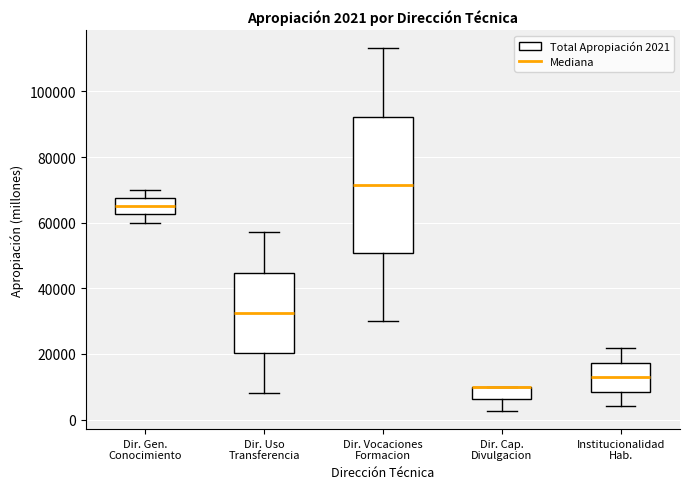

Which box is the tallest, from its lower edge to its upper edge?

Dir. Vocaciones Formacion